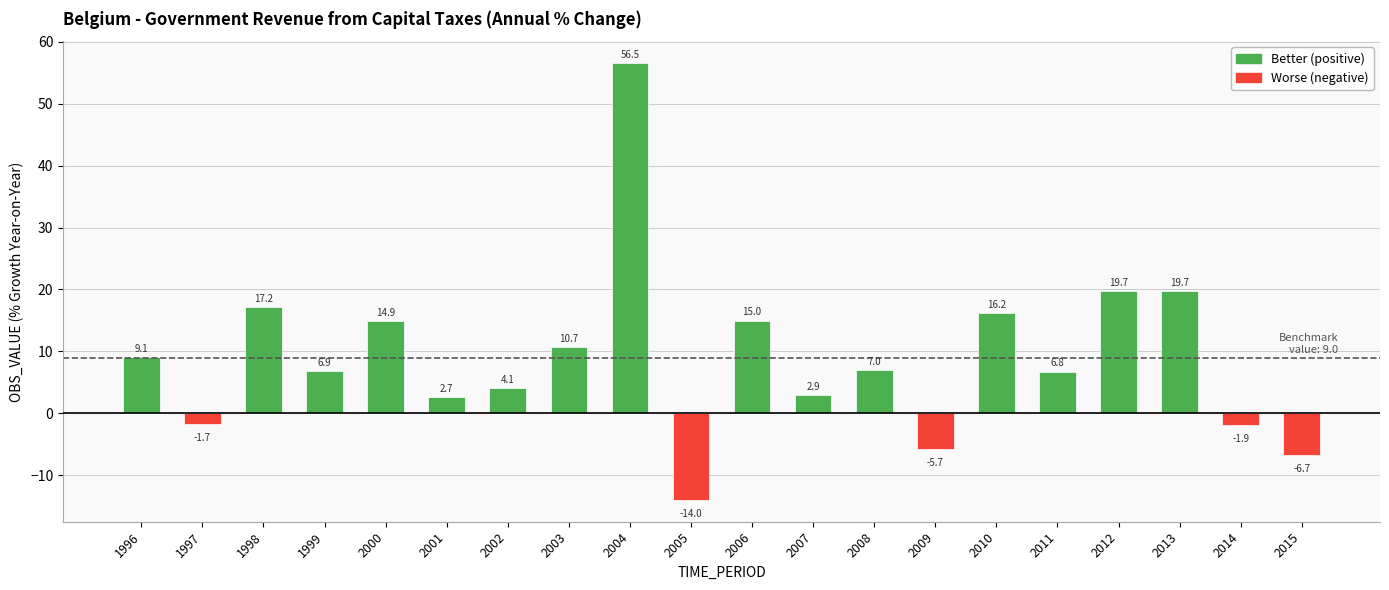

How many data points are less than 6?

8